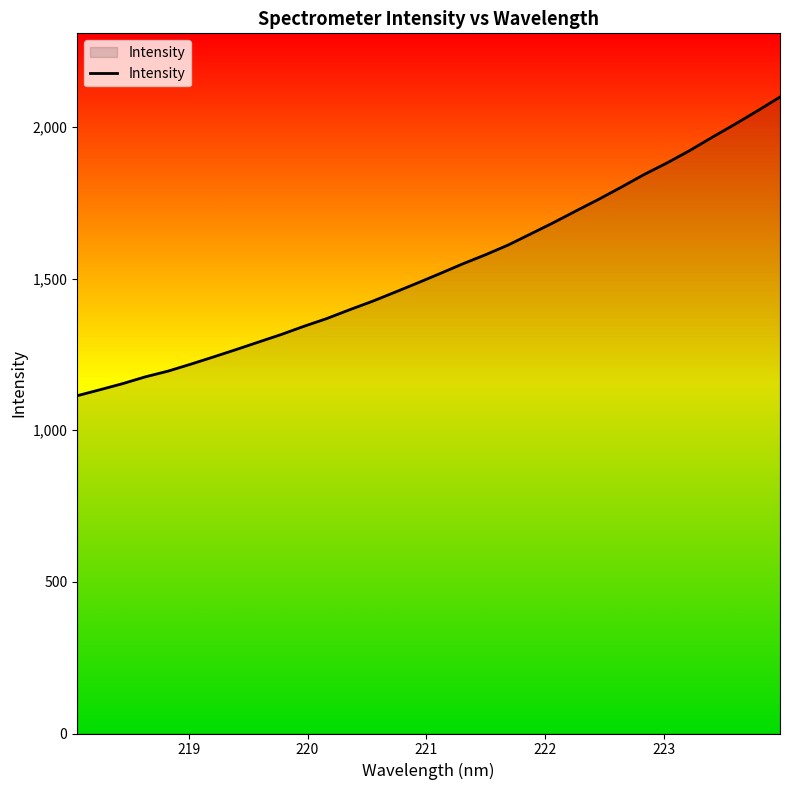

What is the greatest value displayed?

2099.1